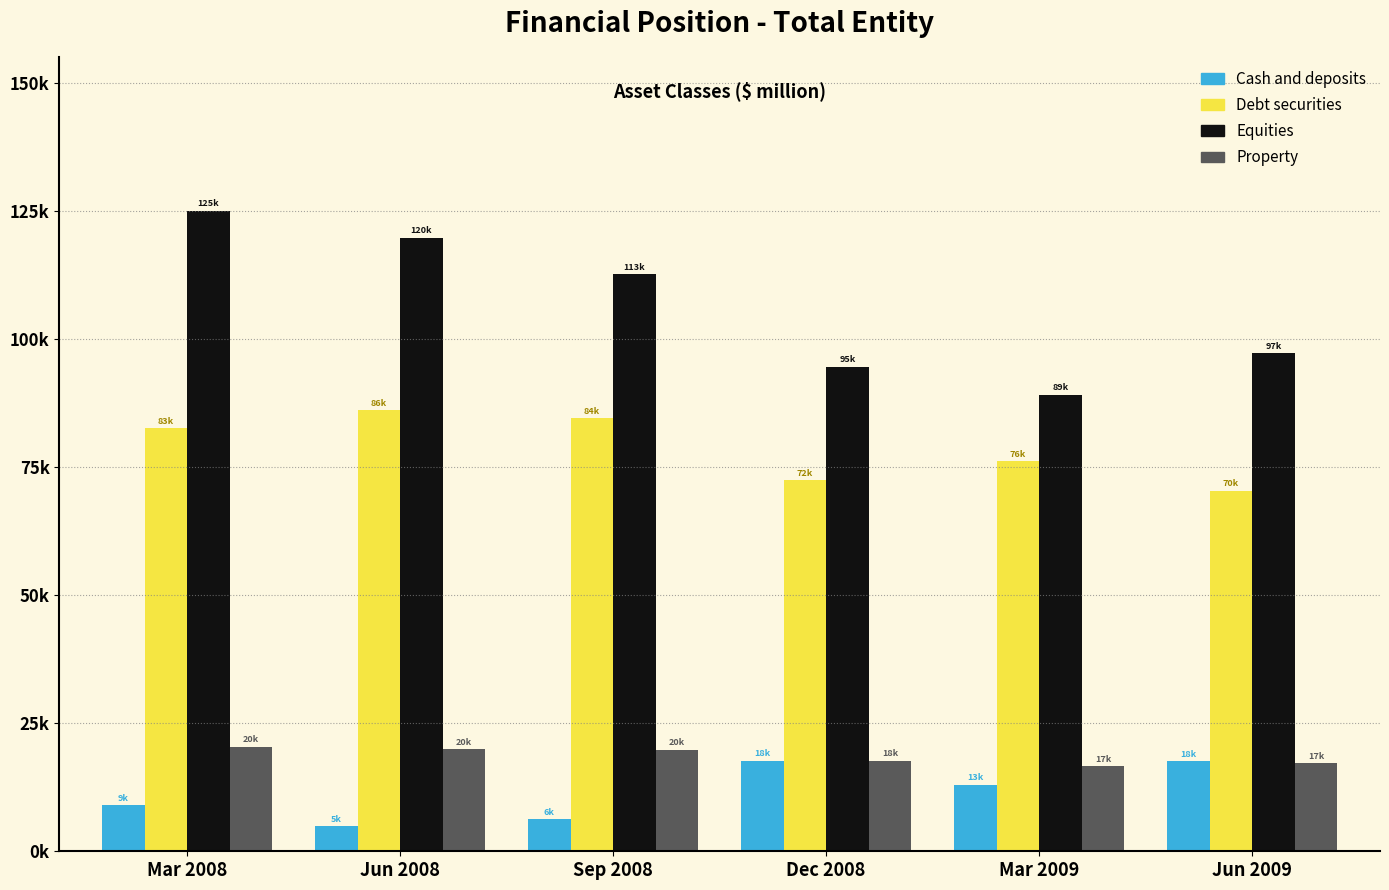

At which category does the chart reach its minimum across all series?

Jun 2008